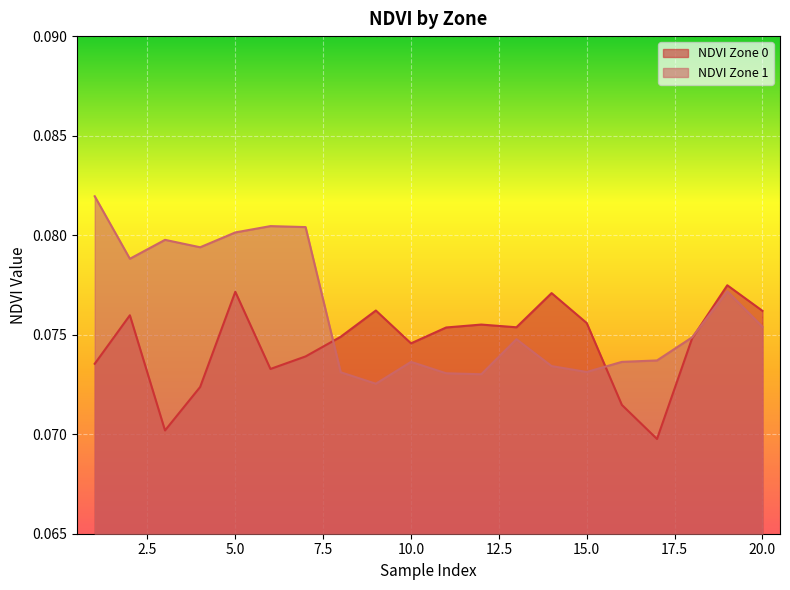

Where is the first local minimum for NDVI Zone 0?

3